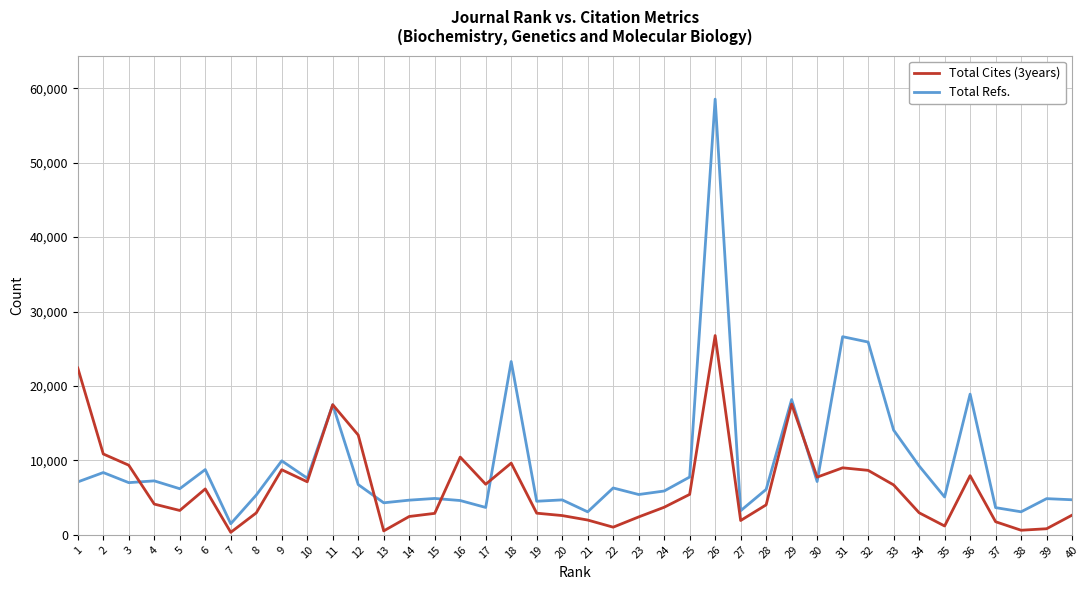

At which label does Total Cites (3years) reach its peak?

26